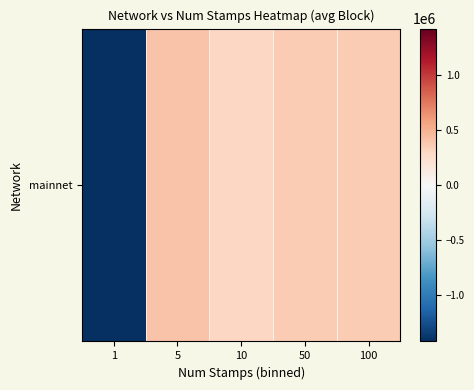

The value at 50 is 623732.5. True or false?

False